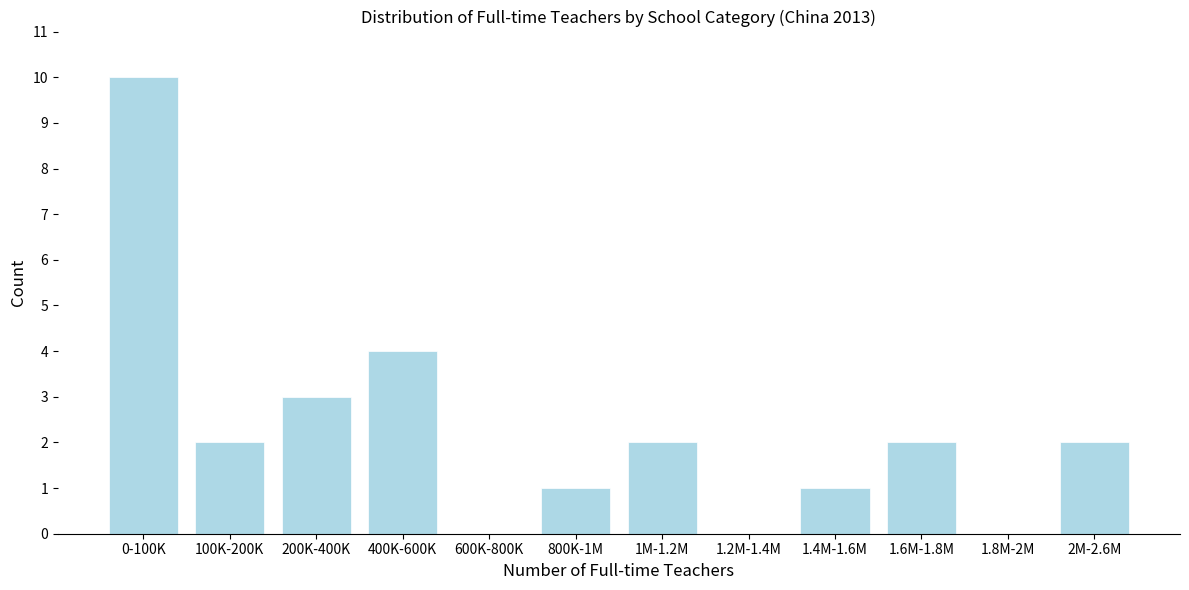

Reading right to left, extract all data points from this chart.

2M-2.6M=2	1.8M-2M=0	1.6M-1.8M=2	1.4M-1.6M=1	1.2M-1.4M=0	1M-1.2M=2	800K-1M=1	600K-800K=0	400K-600K=4	200K-400K=3	100K-200K=2	0-100K=10